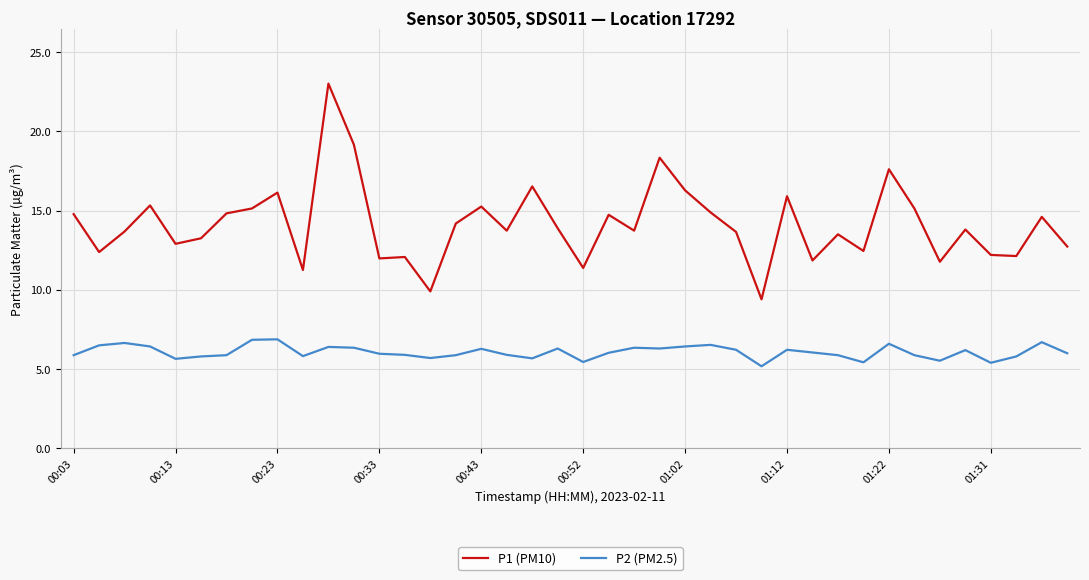

Which series has the largest total across all categories?

P1 (PM10)